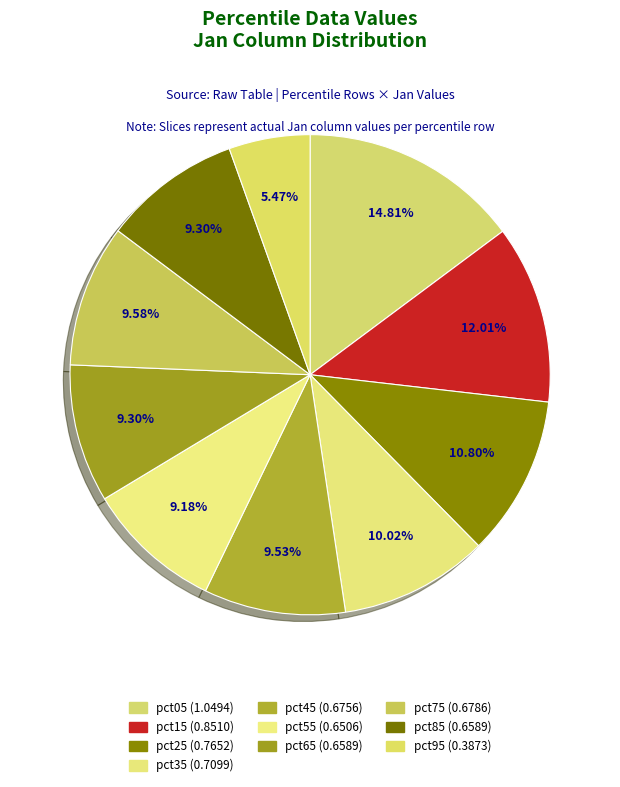

How many segments does this pie chart have?

10